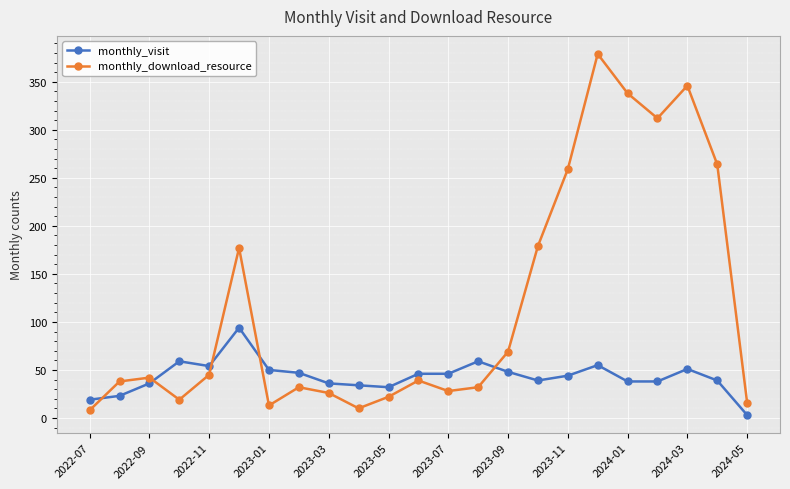

True or false: monthly_download_resource has more than 0 interior local peaks.

True